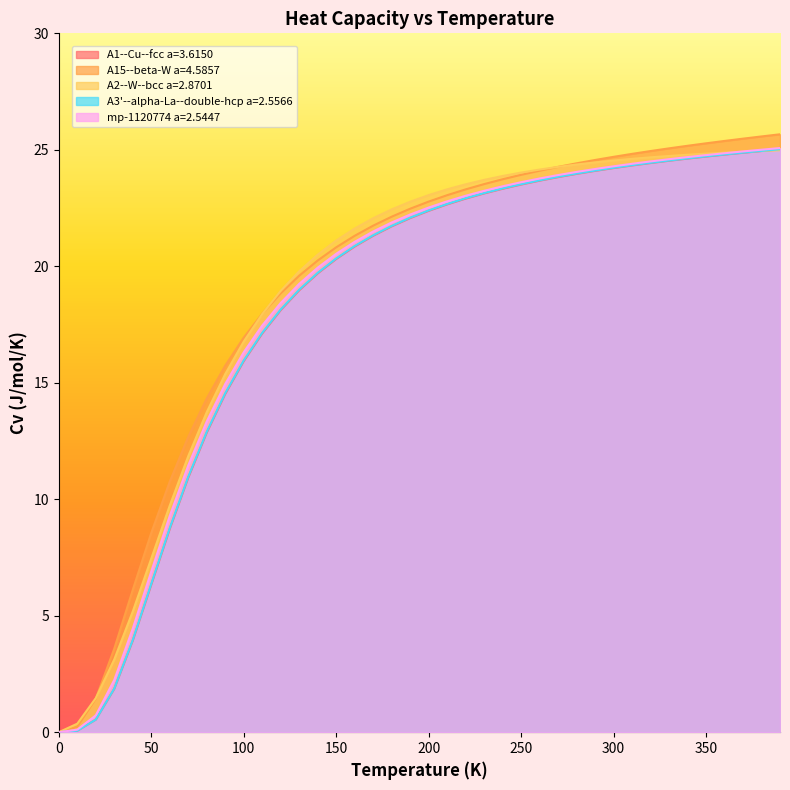

True or false: A3'--alpha-La--double-hcp a=2.5566 and A15--beta-W a=4.5857 cross at least once.

False